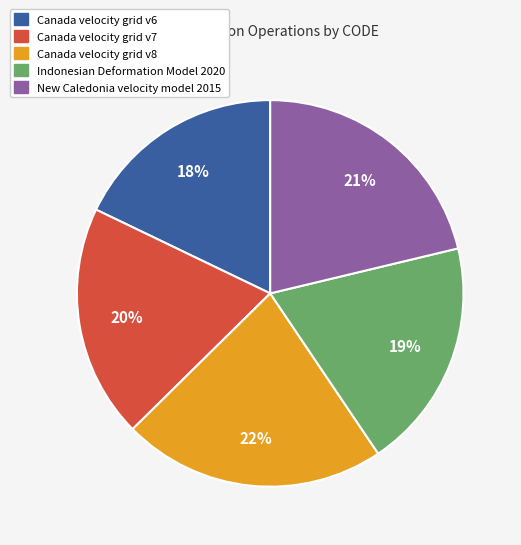

Is there a majority slice in this chart?

No